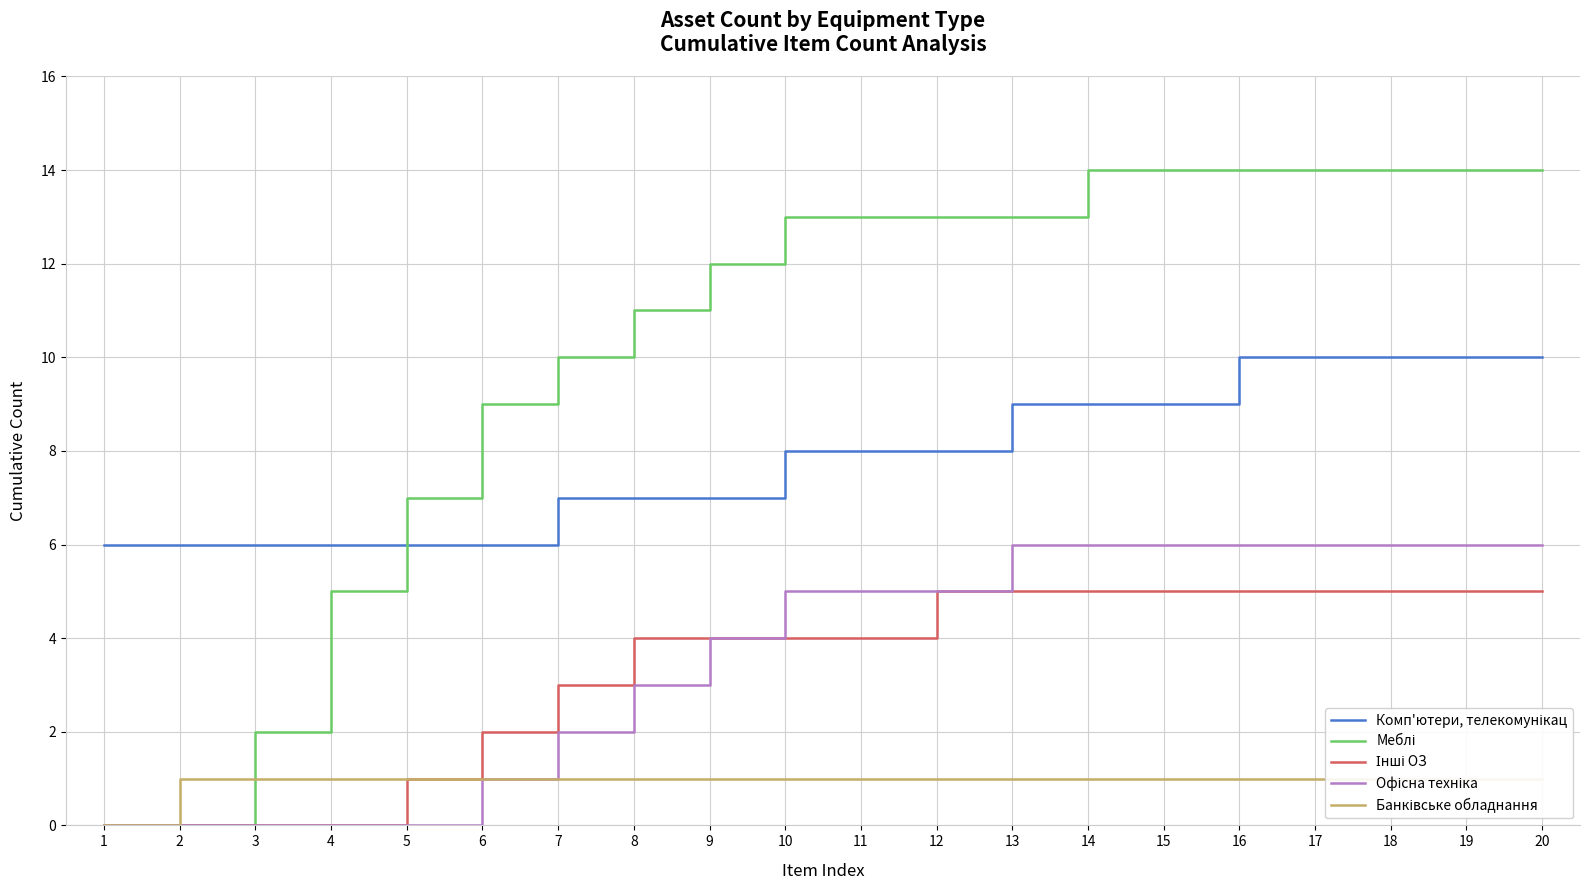

Read the Банківське обладнання value at 19.

1